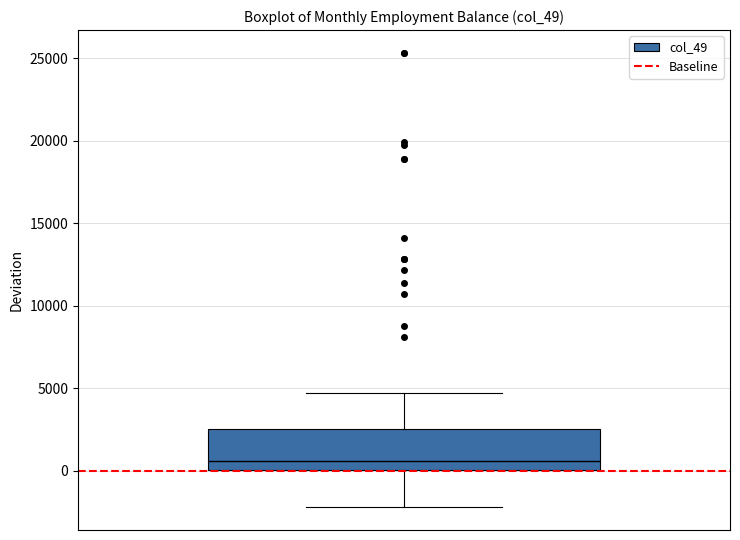

Where does the upper whisker of the box end on the y-axis? The values are not printed on the chart, so give them approximately, as read against the axis.

4500